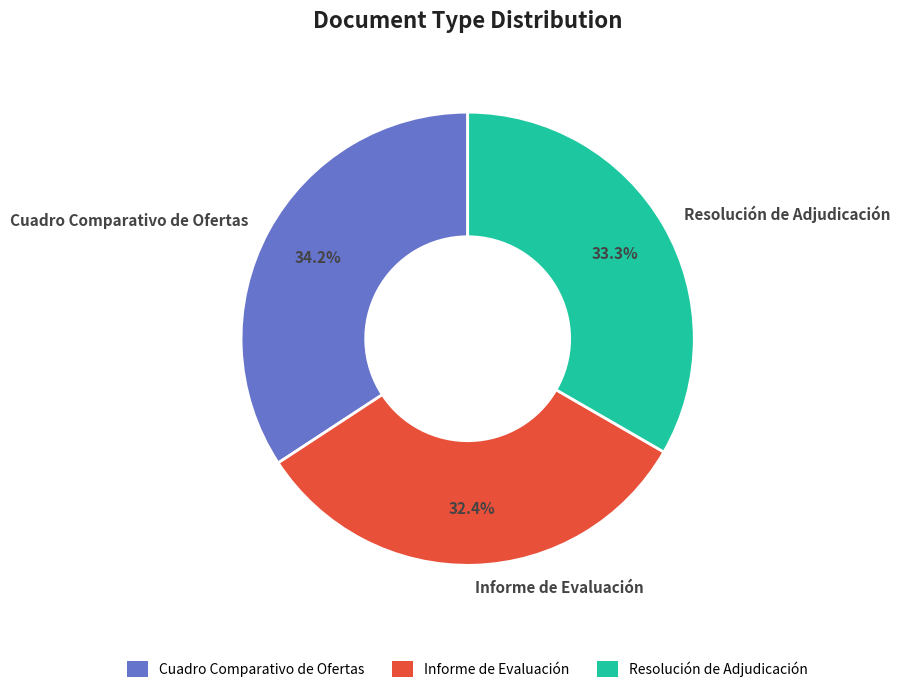

How many slices are in this pie chart?

3